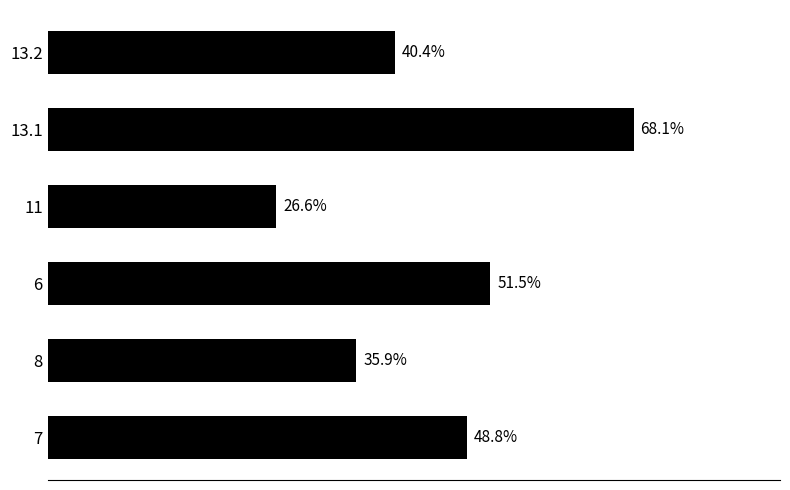

List the labels in order of value, largest first.

13.1, 6, 7, 13.2, 8, 11